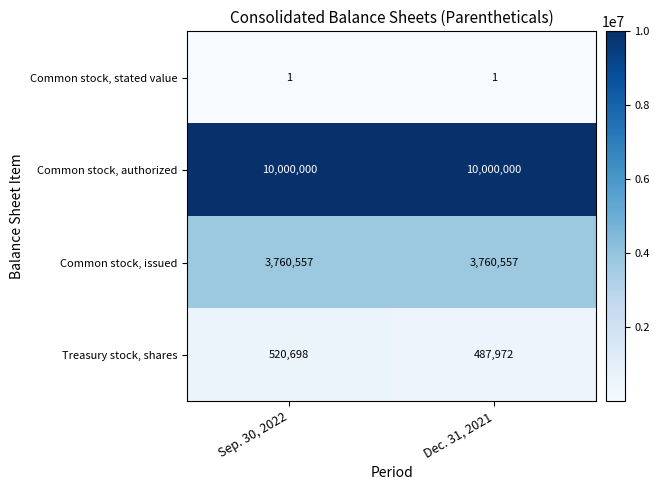

At how many categories does at least one series exceed 5458385?

2